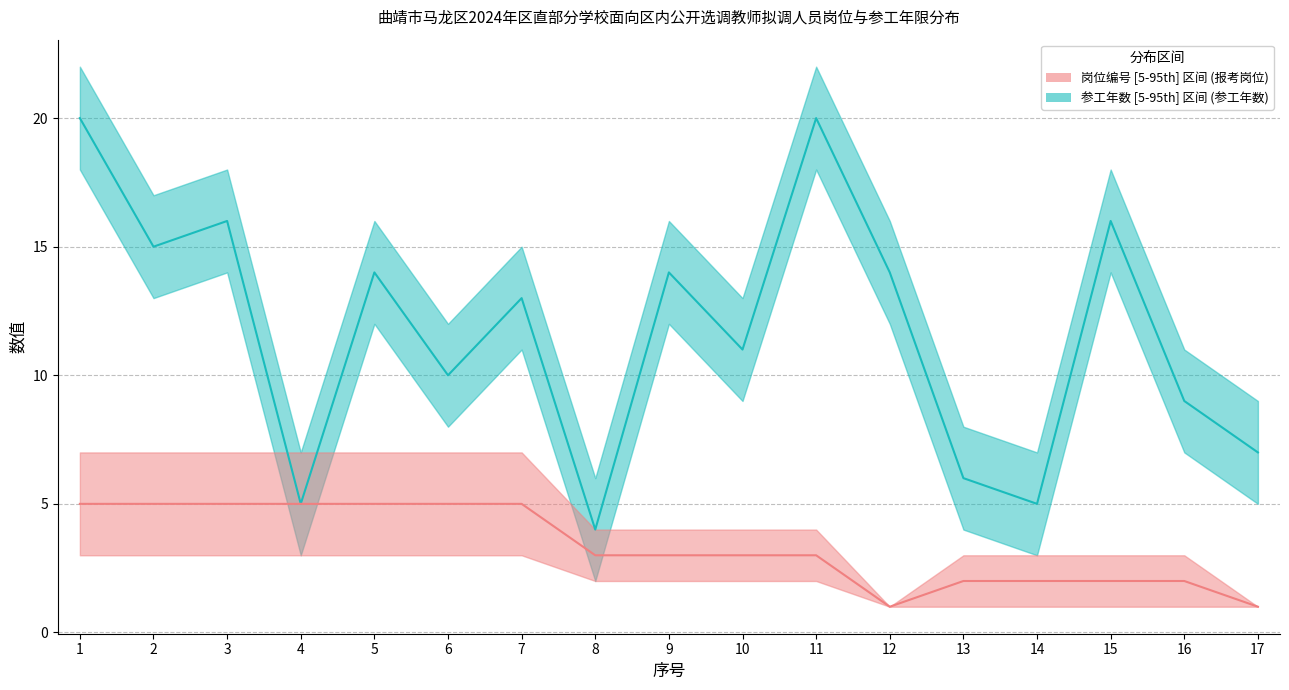

True or false: 参工年数中位线 and 岗位编号中位线 cross at least once.

False